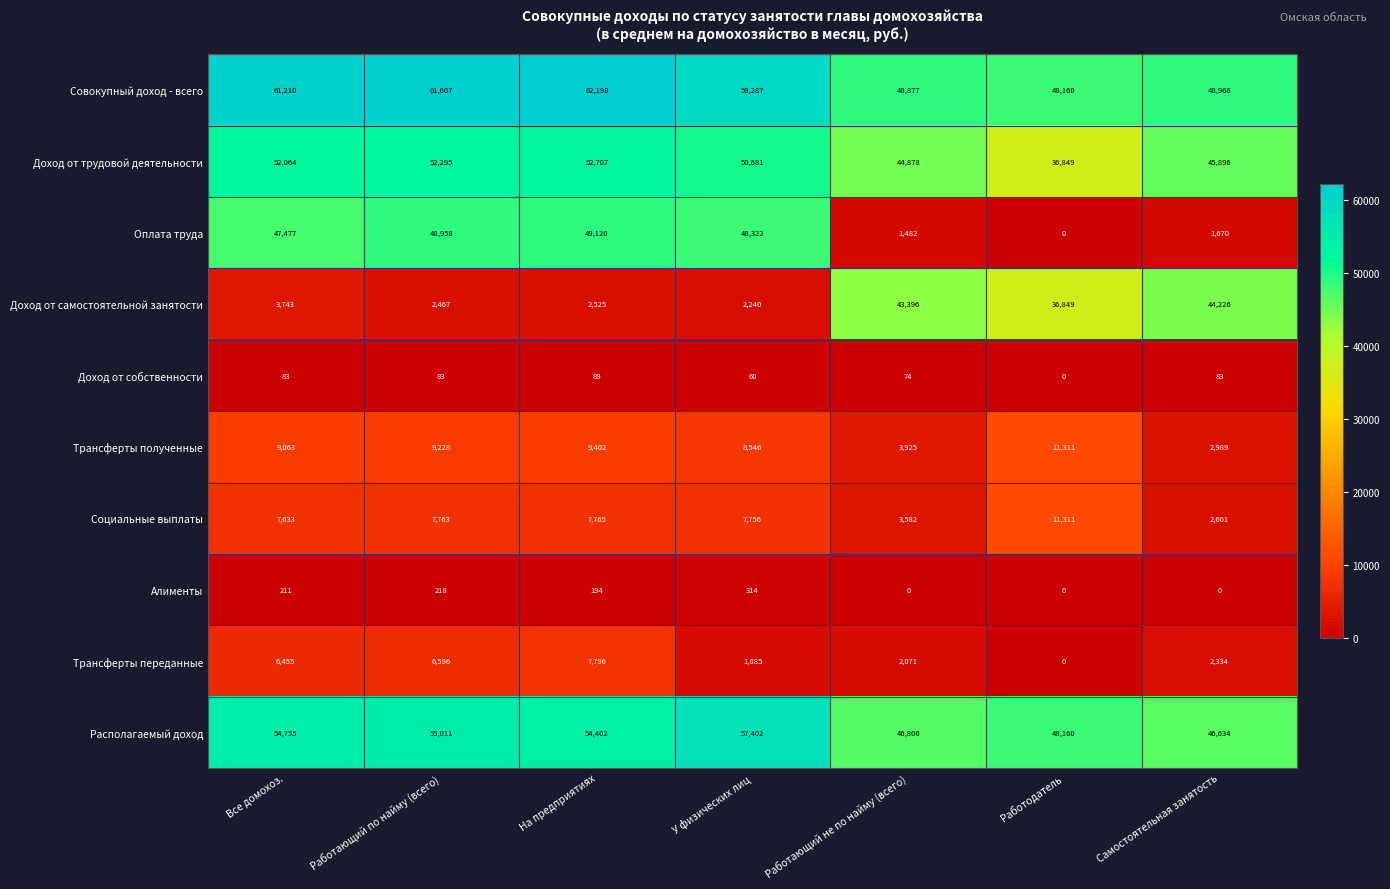

At which label is Социальные выплаты closest to 6956?

Все домохоз.